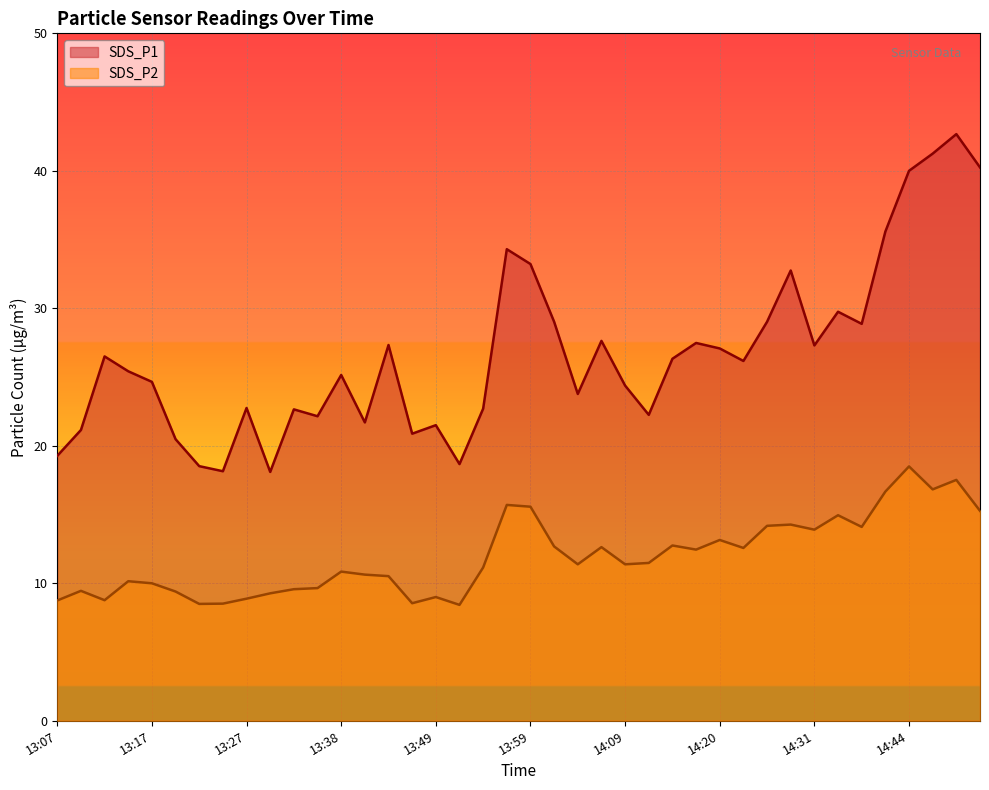

How many lines are shown in the chart?

2